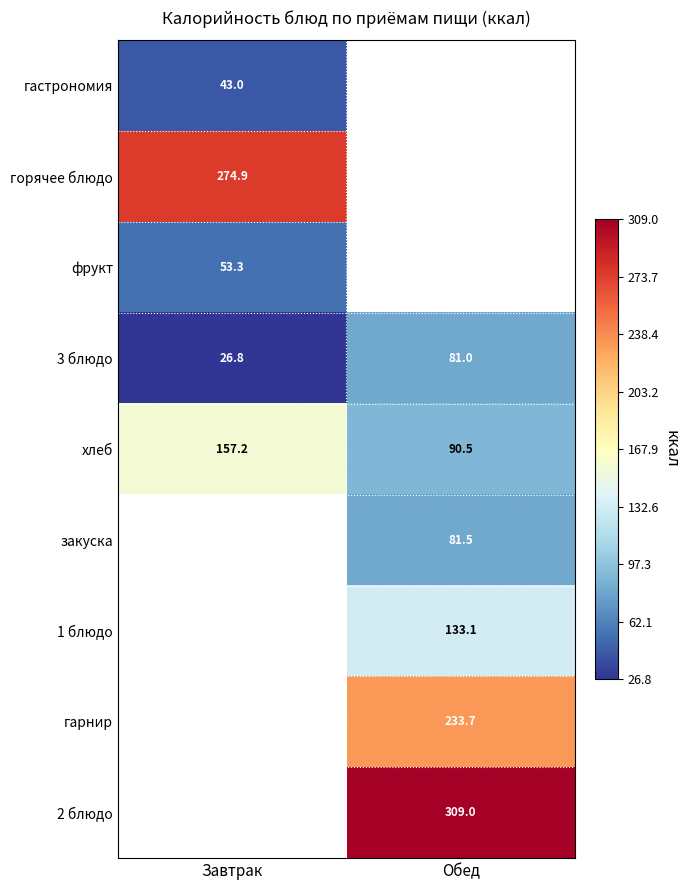

At how many categories does at least one series exceed 264?

2